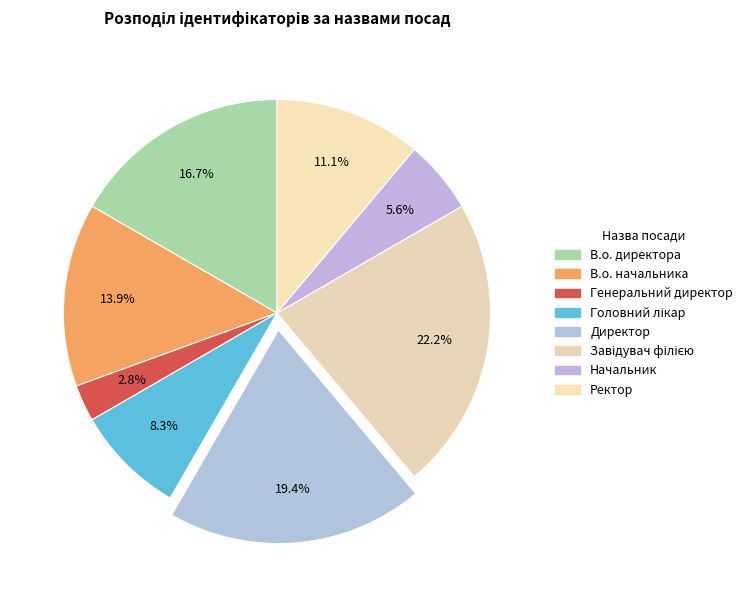

How many slices are in this pie chart?

8